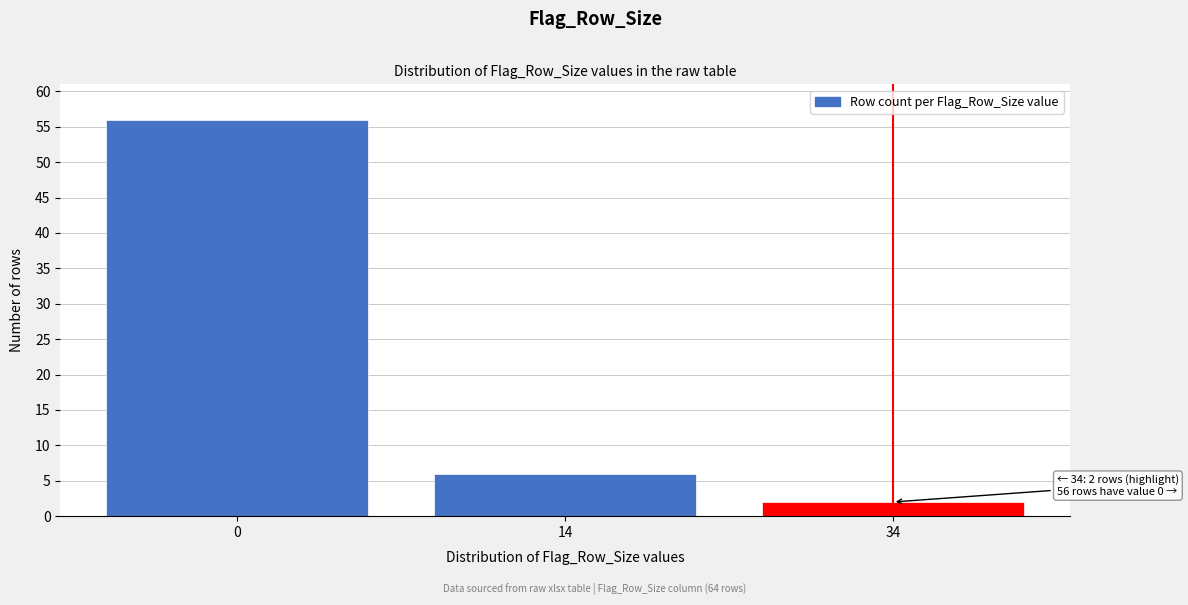

Reading left to right, extract all data points from this chart.

56	6	2